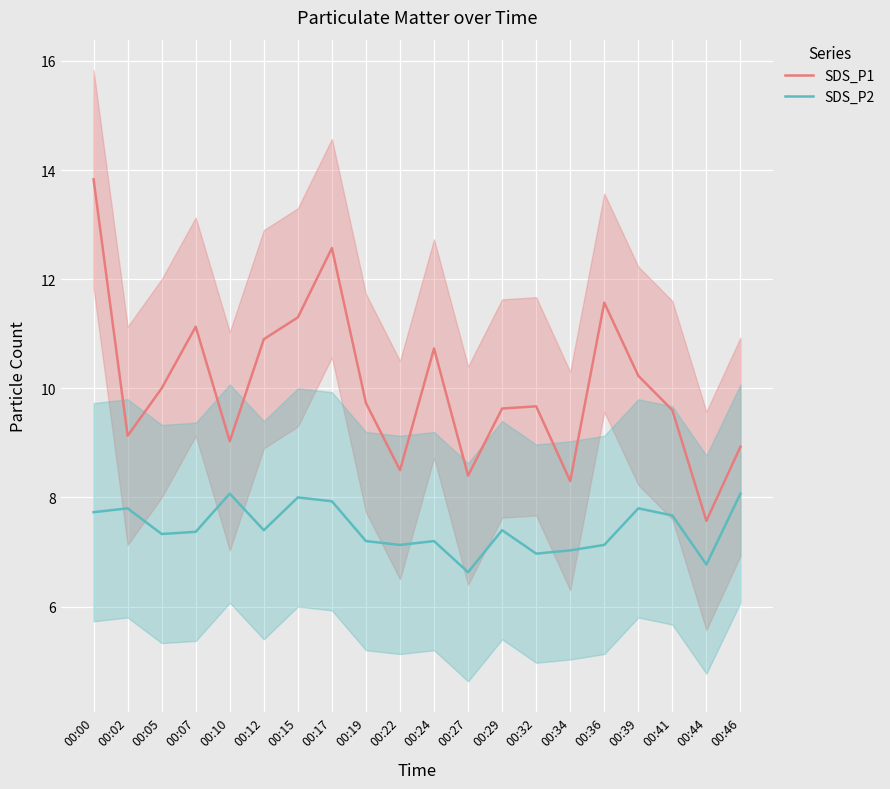

True or false: SDS_P1 has more than 1 points higher than both neighbors.

True